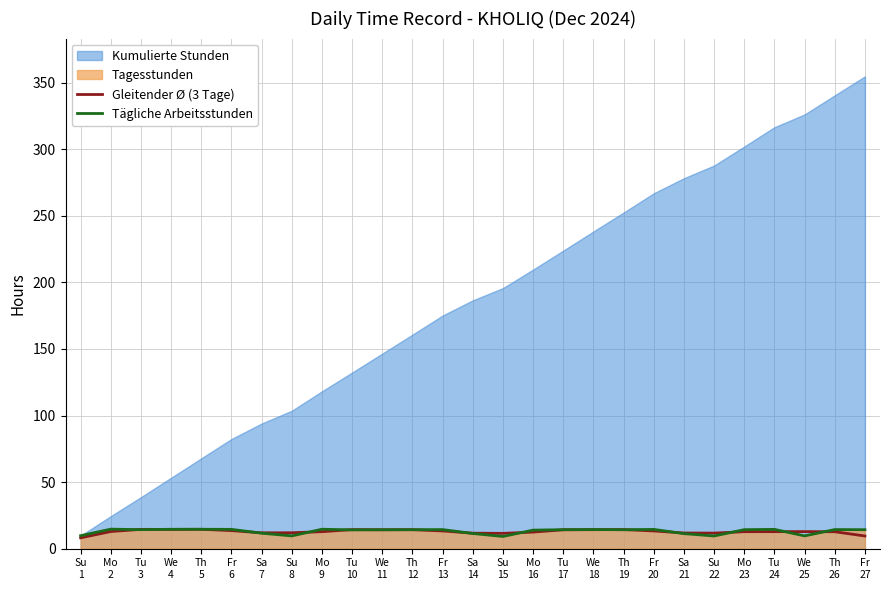

What is the minimum value for Tägliche Arbeitsstunden?

9.2